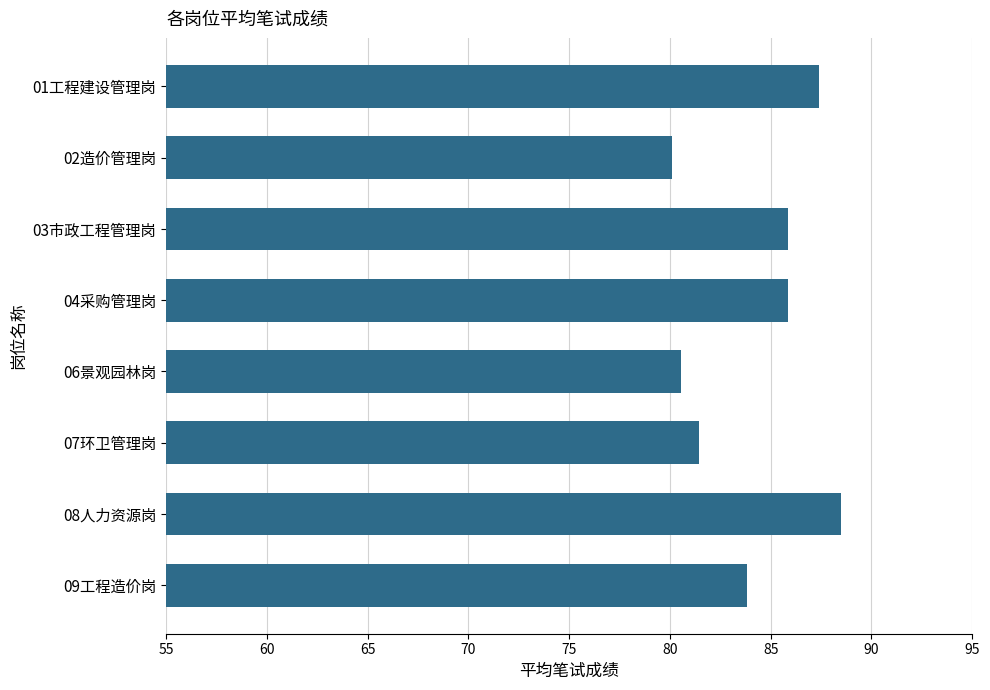

What value does the data have at 09工程造价岗?

83.8